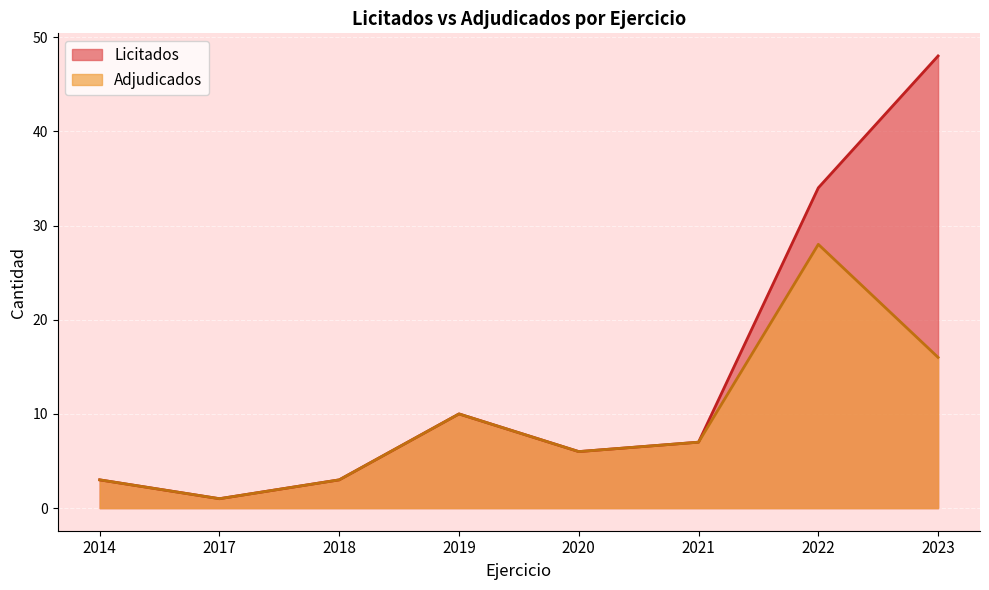

What is the sum of all Licitados values?

112